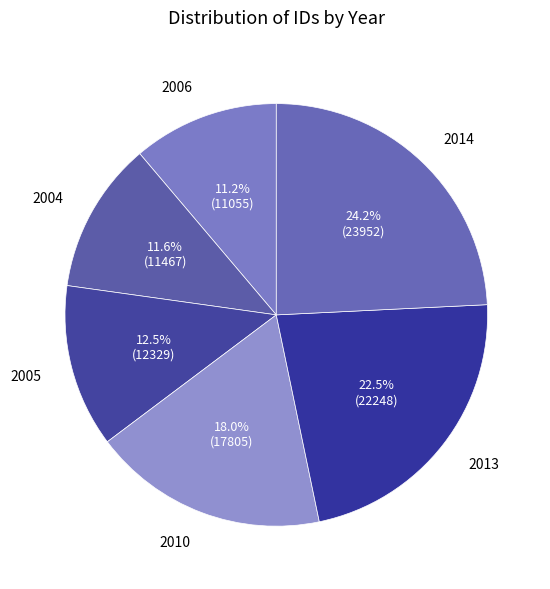

To the nearest percent, what portion does 2014 represent?

24%